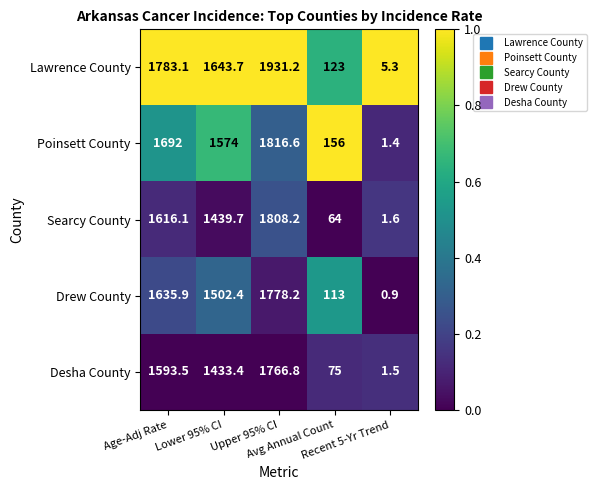

What is the maximum value for Desha County?

1766.8